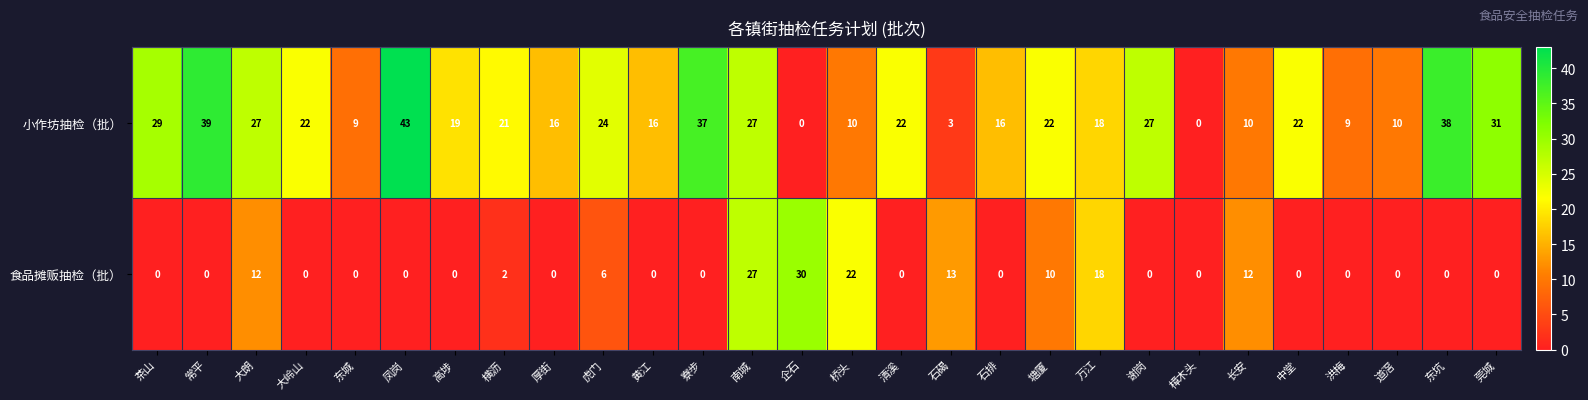

Is it true that 小作坊抽检（批） equals 4 at 桥头?

False